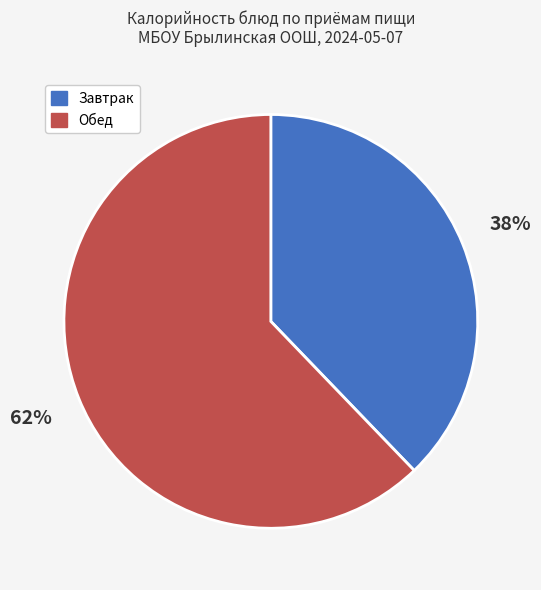

Is there any slice that represents more than half of the pie?

Yes